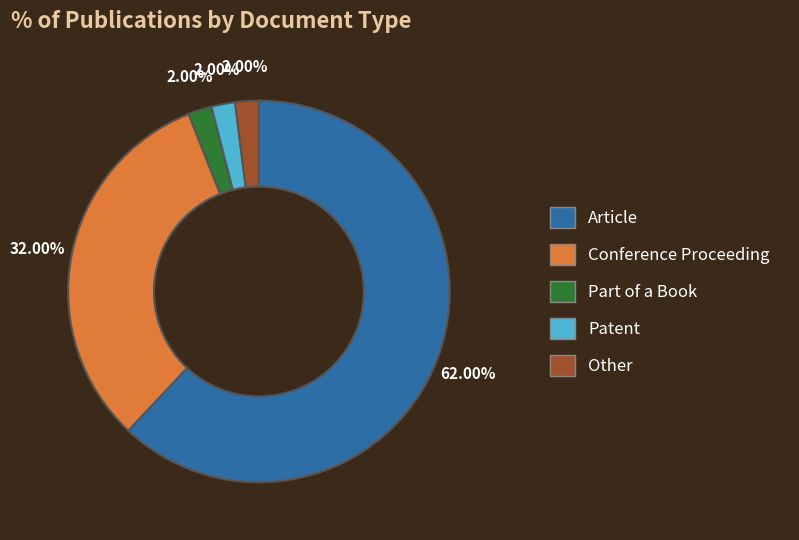

How many slices are in this pie chart?

5